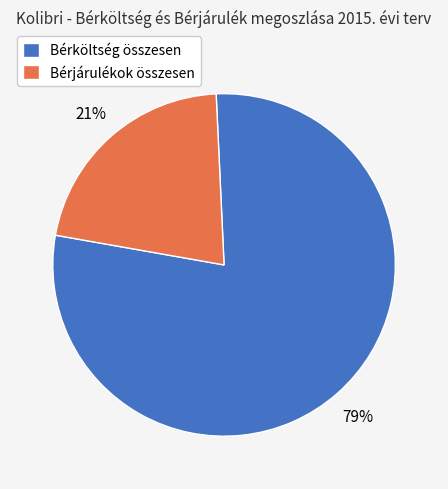

To the nearest percent, what is the combined percentage of Bérköltség összesen and Bérjárulékok összesen?

100%